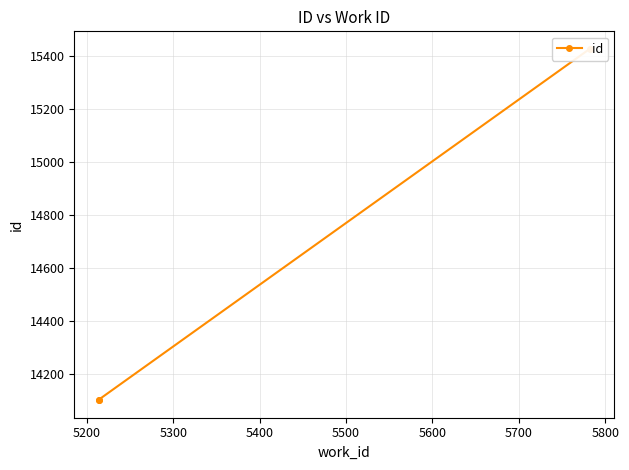

What is the greatest value displayed?

15428